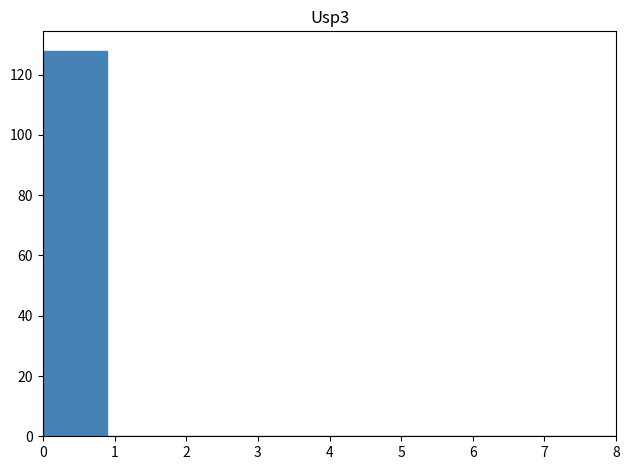

Reading left to right, transcribe this chart: for each bar, give the range it covers on the x-axis and its height. Neither the bar edges nor the heights are printed on the chart, so give them approximately, as read against the axes.

0.0 to 0.9: 128
0.9 to 1.8: 0
1.8 to 2.7: 0
2.7 to 3.6: 0
3.6 to 4.4: 0
4.4 to 5.3: 0
5.3 to 6.2: 0
6.2 to 7.1: 0
7.1 to 8.0: 0